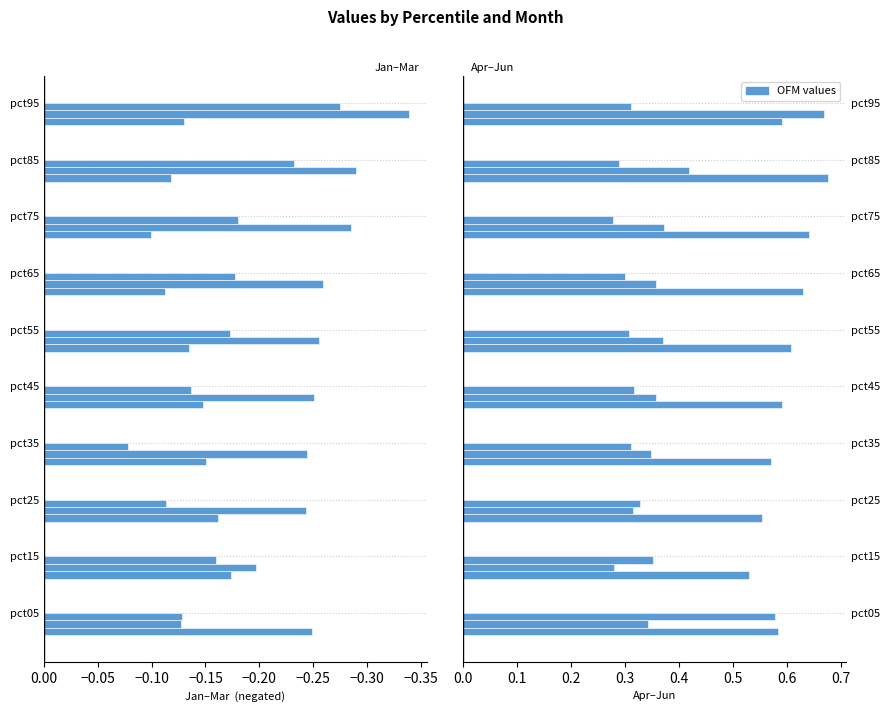

Between pct45 and pct95, which is larger?

pct95